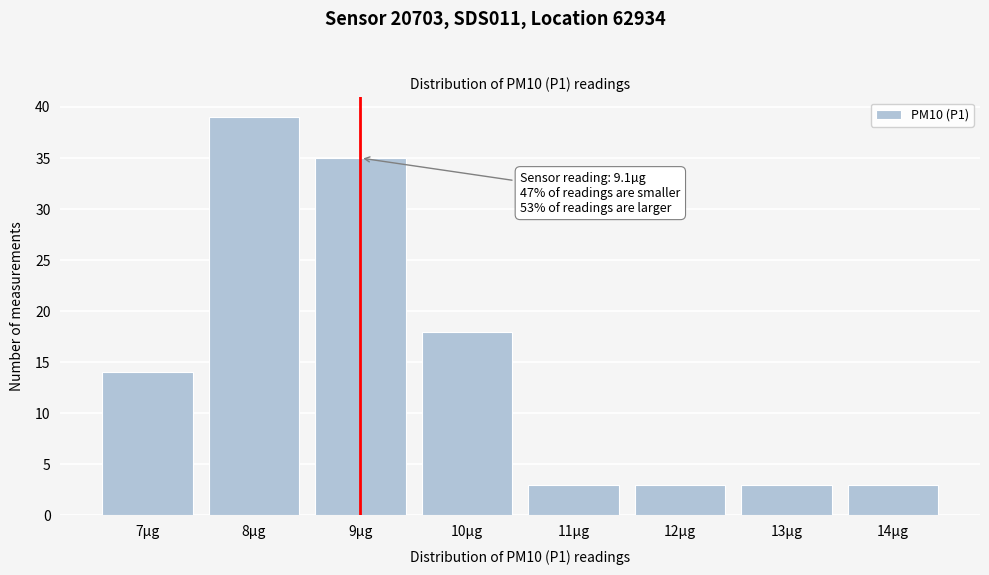

Reading right to left, extract all data points from this chart.

3	3	3	3	18	35	39	14